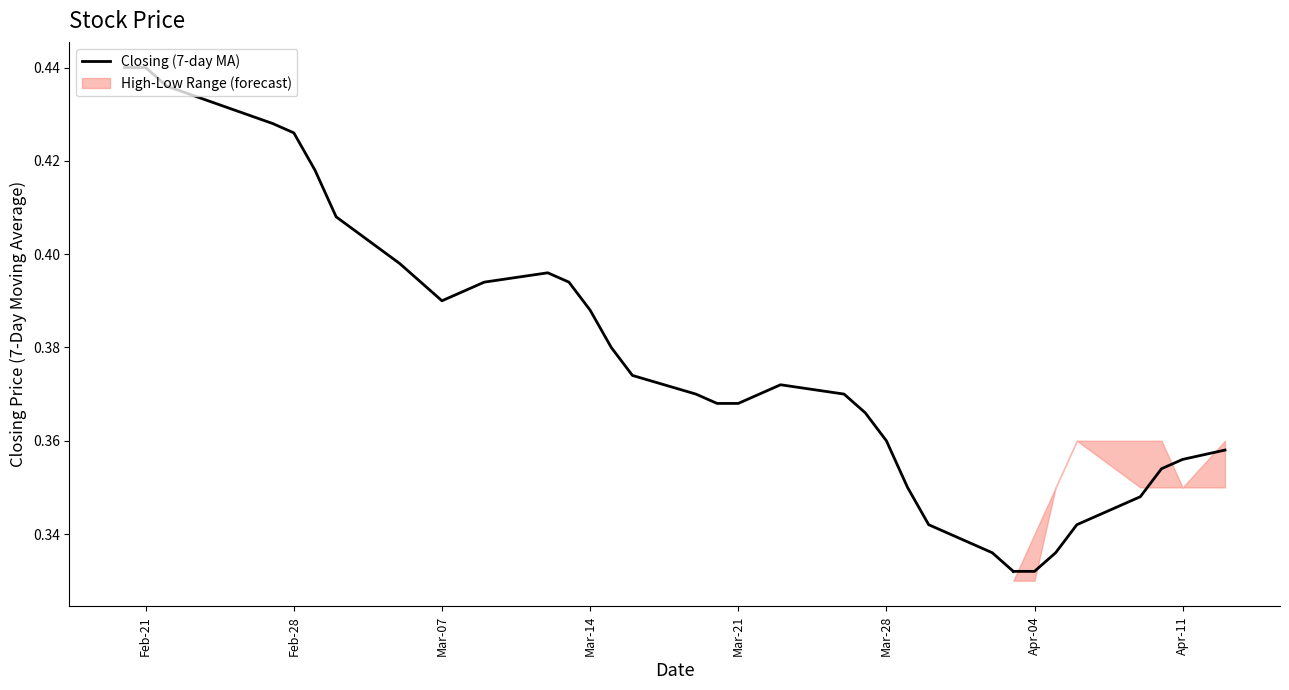

What is the difference between the second highest and minimum values?

0.1